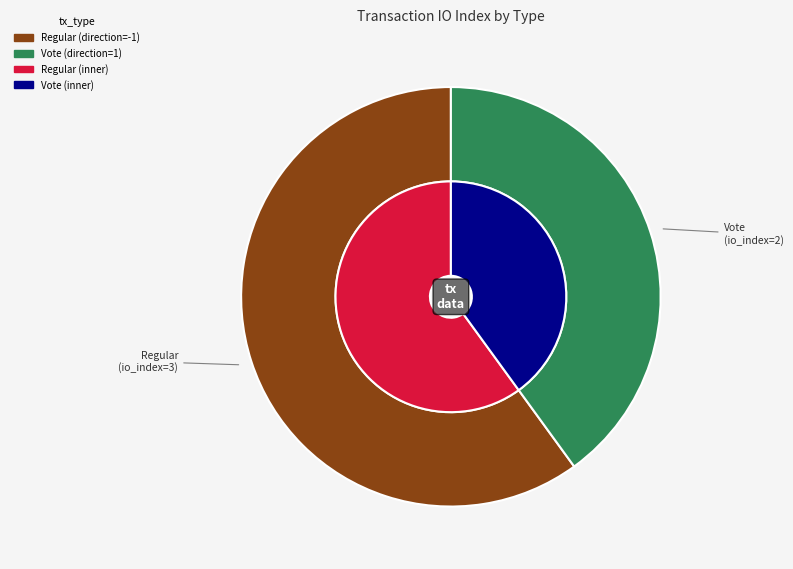

To the nearest percent, what percentage of the pie is Vote?

40%